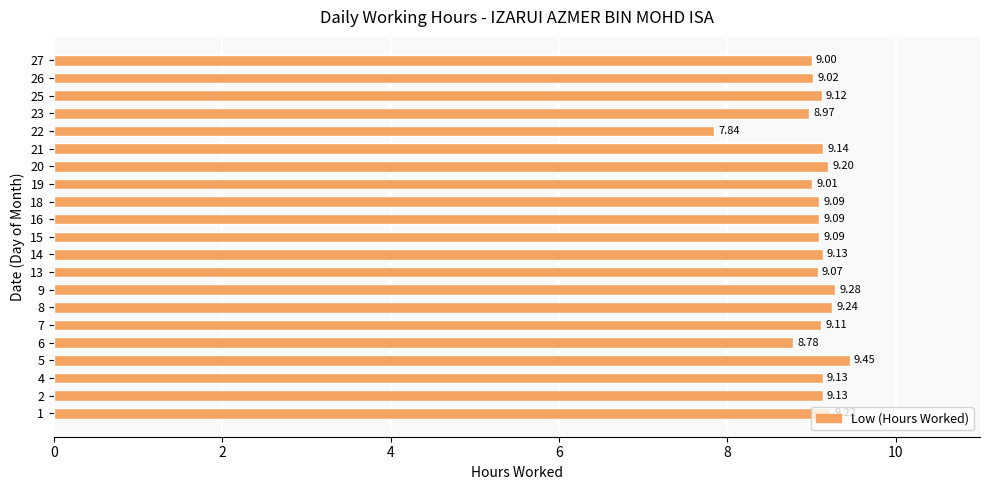

What is the difference between the second highest and minimum values?

1.4